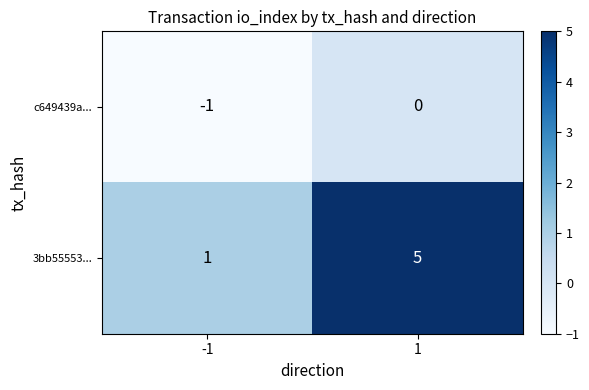

Rank the series by their maximum value, from lowest to highest.

c649439a..., 3bb55553...